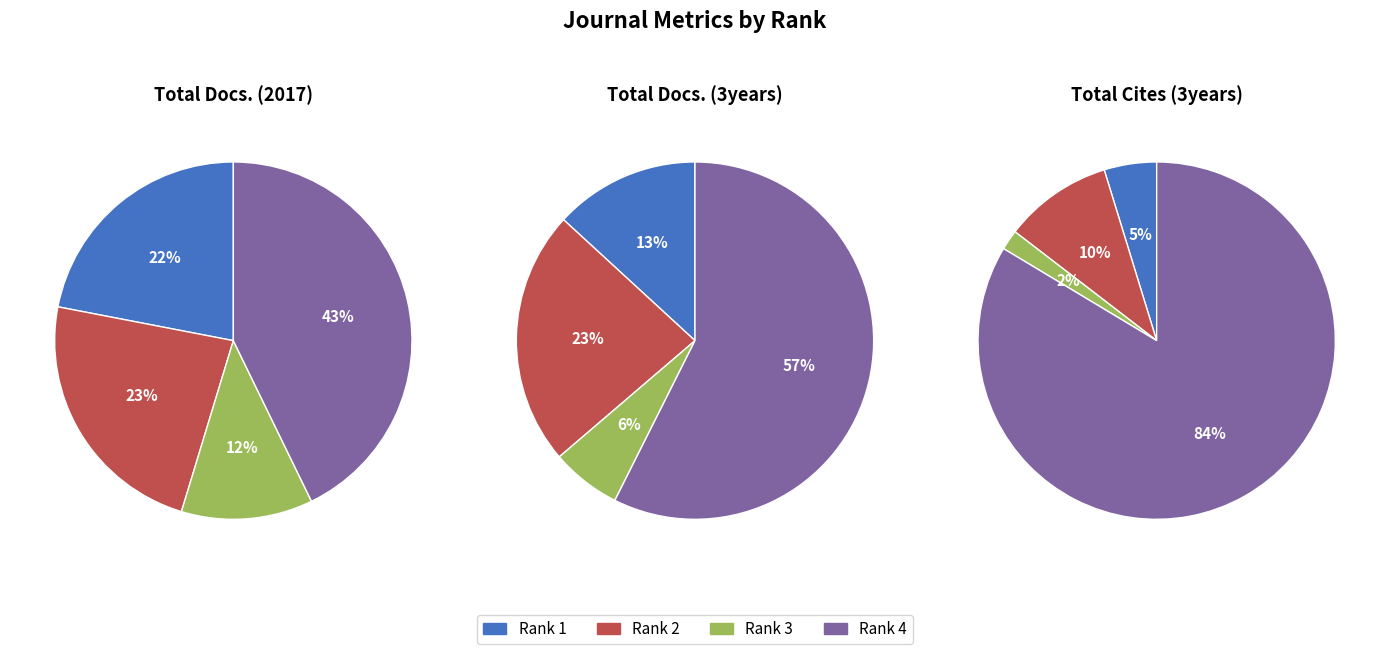

Do Rank 3 and Rank 1 together represent more than half of the pie?

No